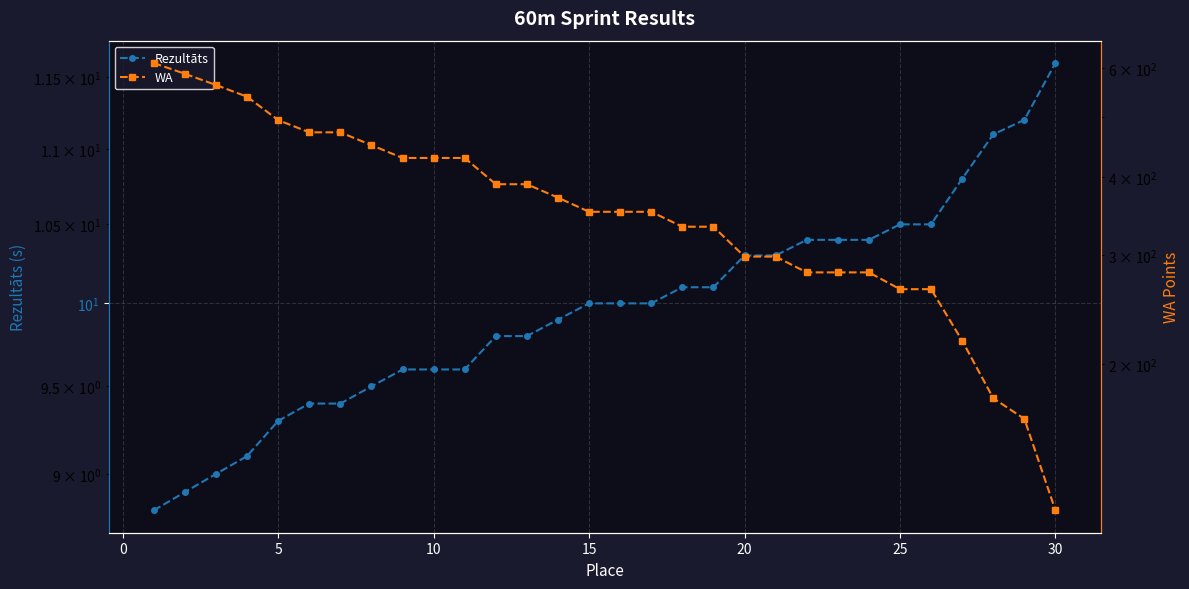

What is the difference between the second highest and second lowest values in the WA series?

425.0